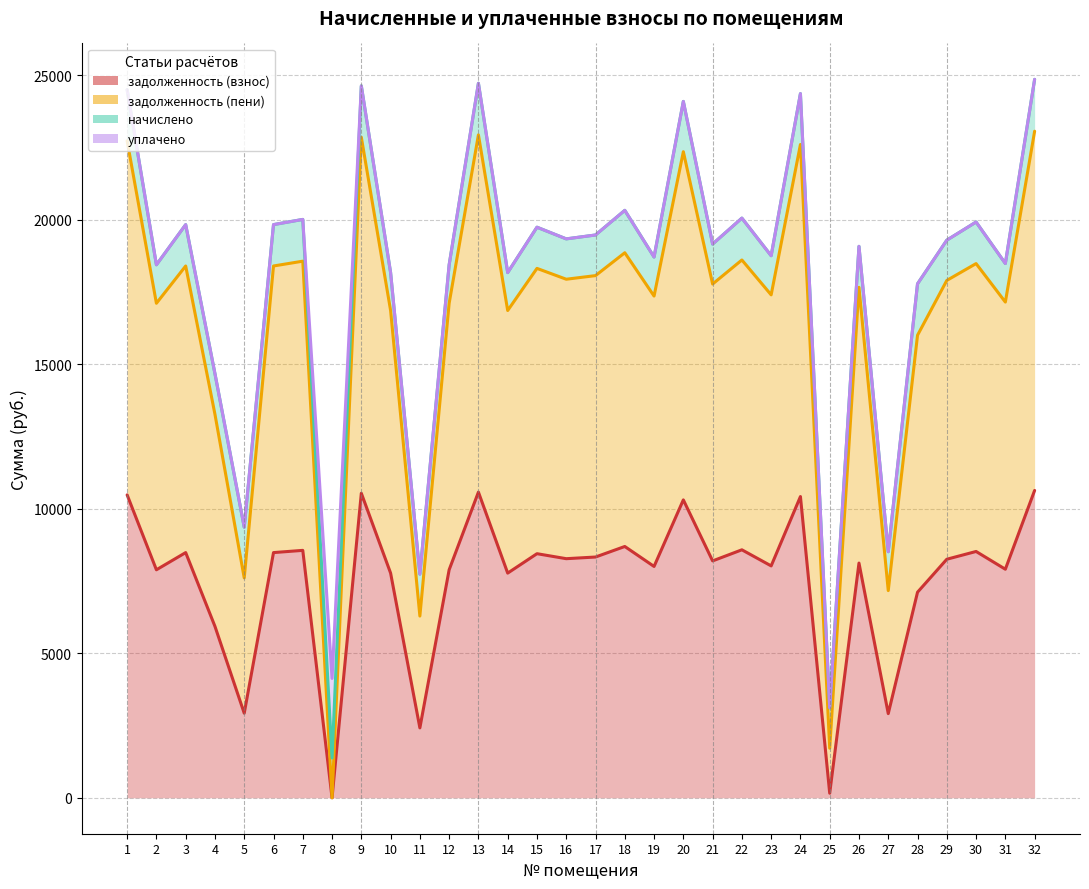

What is the value of the уплачено point at the 18th from the left?

20330.6